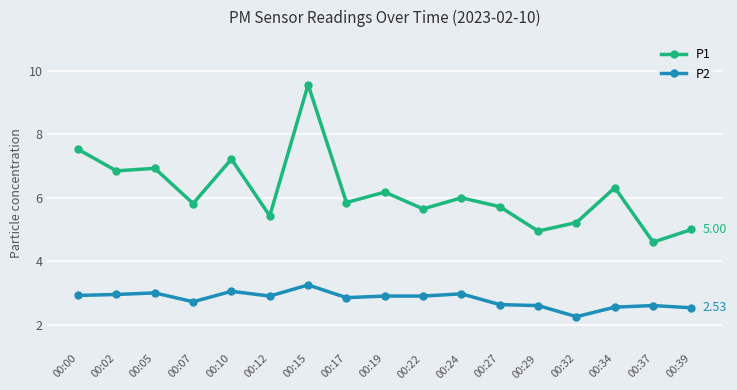

True or false: P1 and P2 cross at least once.

False